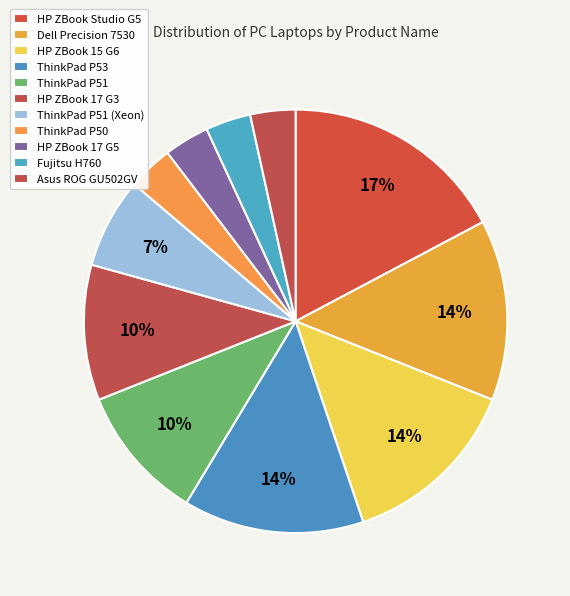

Which category has the smallest portion of the pie?

Lenovo ThinkPad P50 15.6"